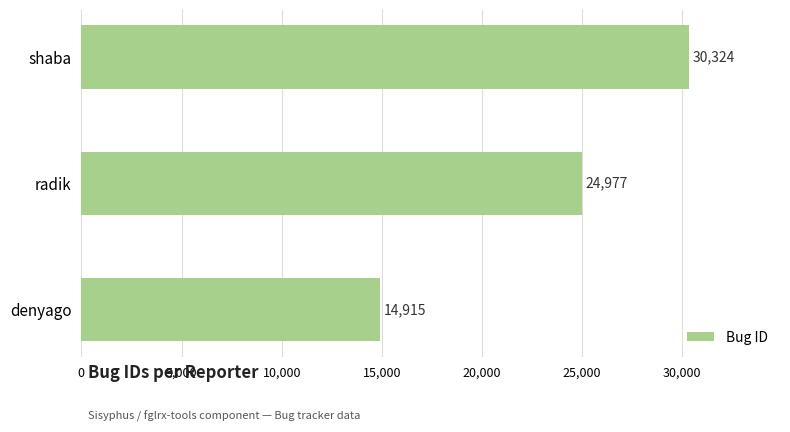

Reading bottom to top, list all the values displayed in this chart.

14915	24977	30324